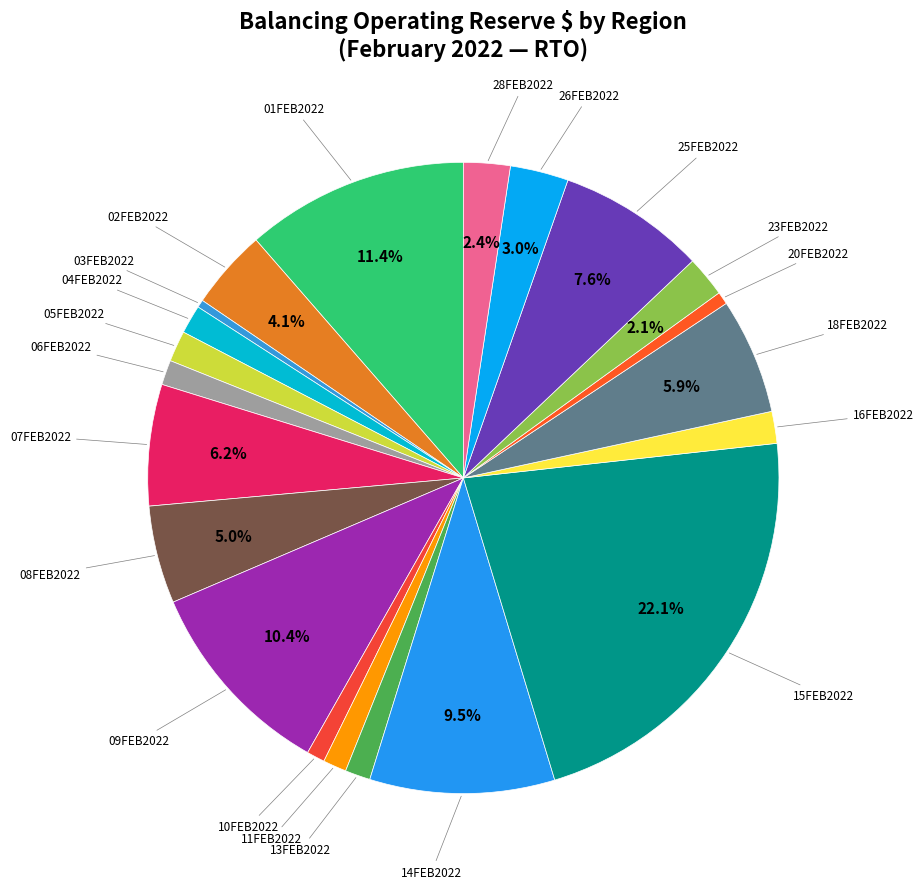

Count the number of slices in the pie.

21